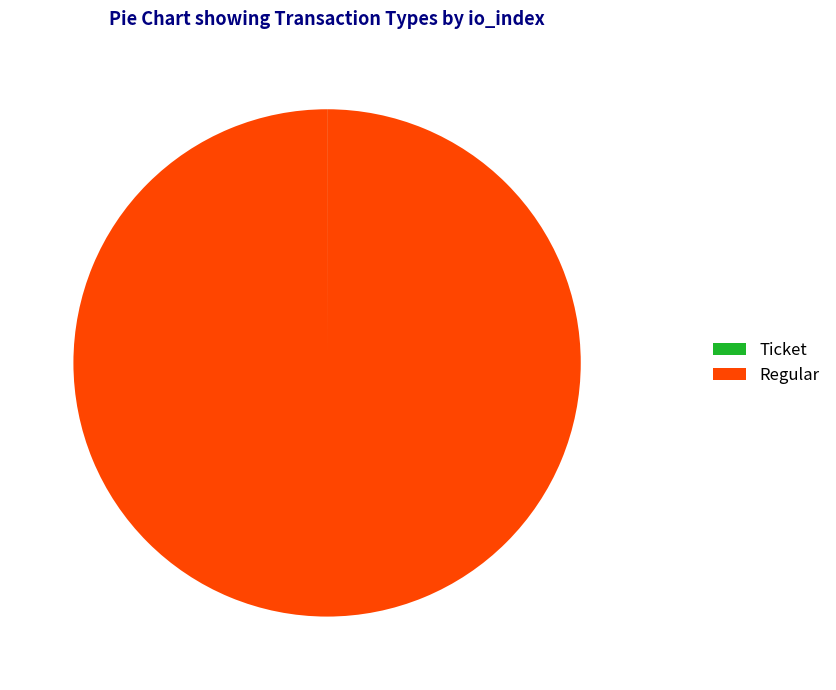

Is it true that Regular is 100% of the pie?

True